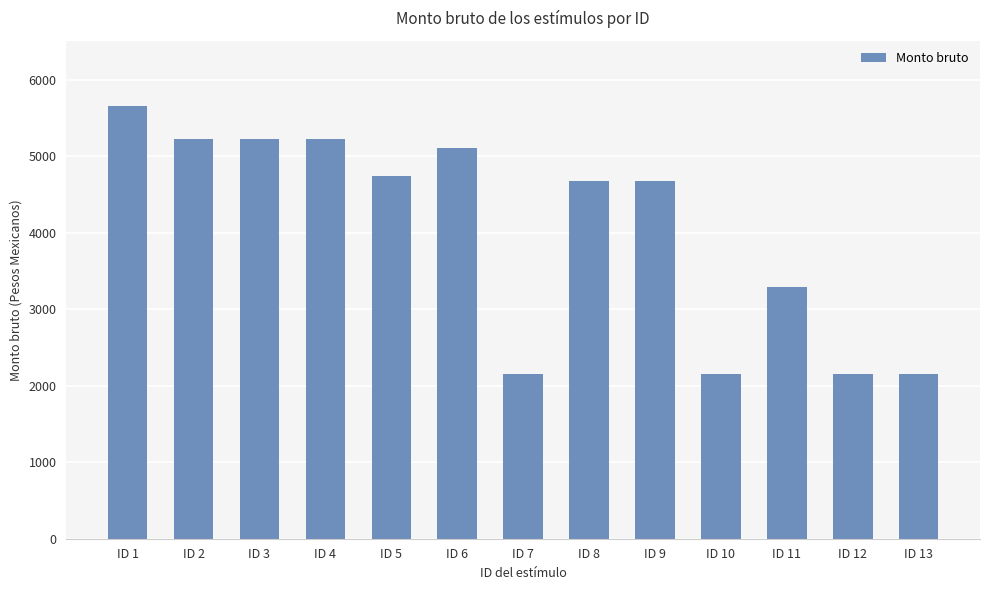

What is the average value?

4034.8